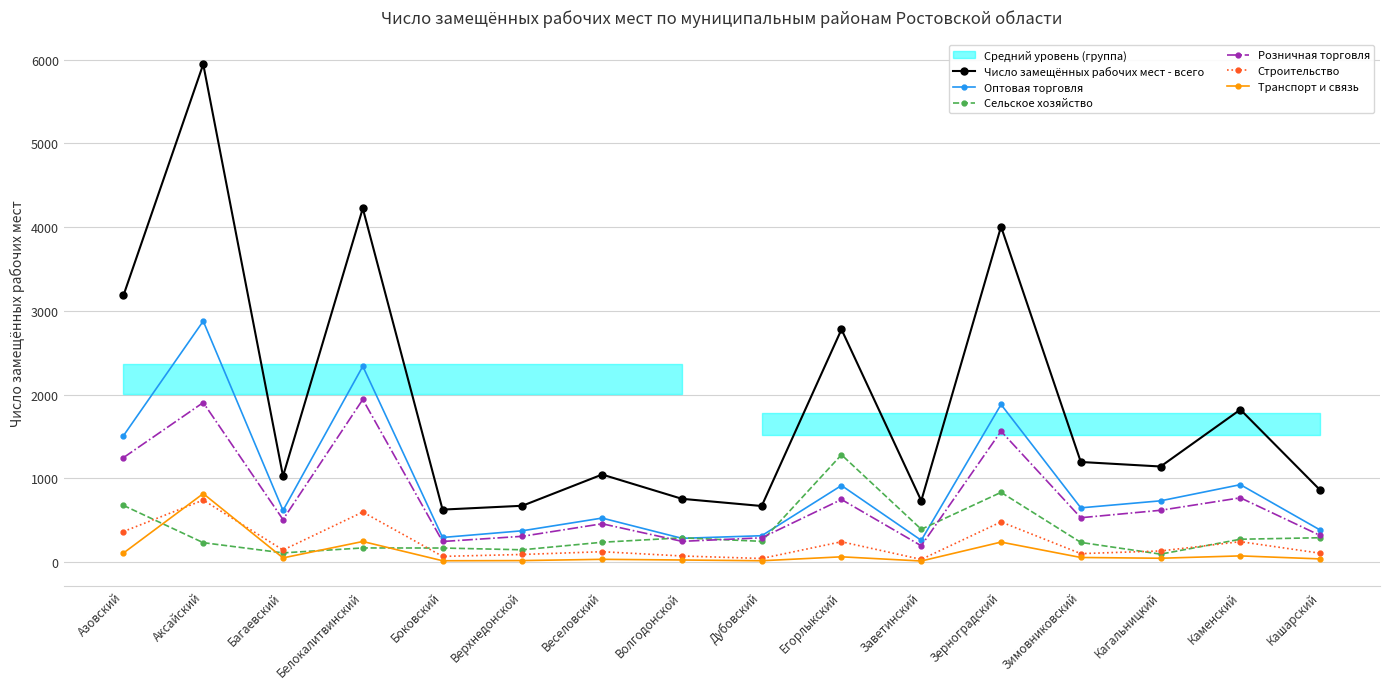

Does the chart display data point markers on the line(s)?

Yes